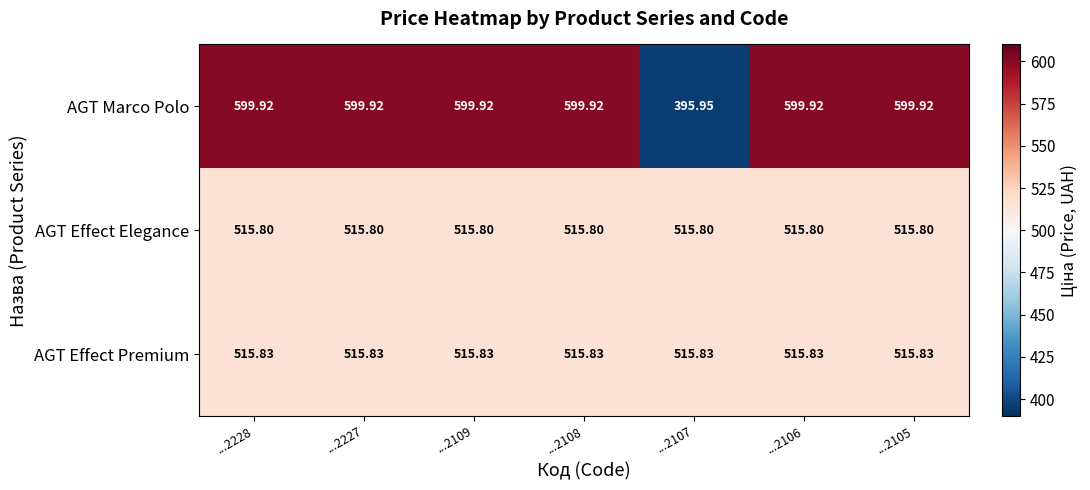

Rank the series by their maximum value, from highest to lowest.

AGT Marco Polo, AGT Effect Premium, AGT Effect Elegance